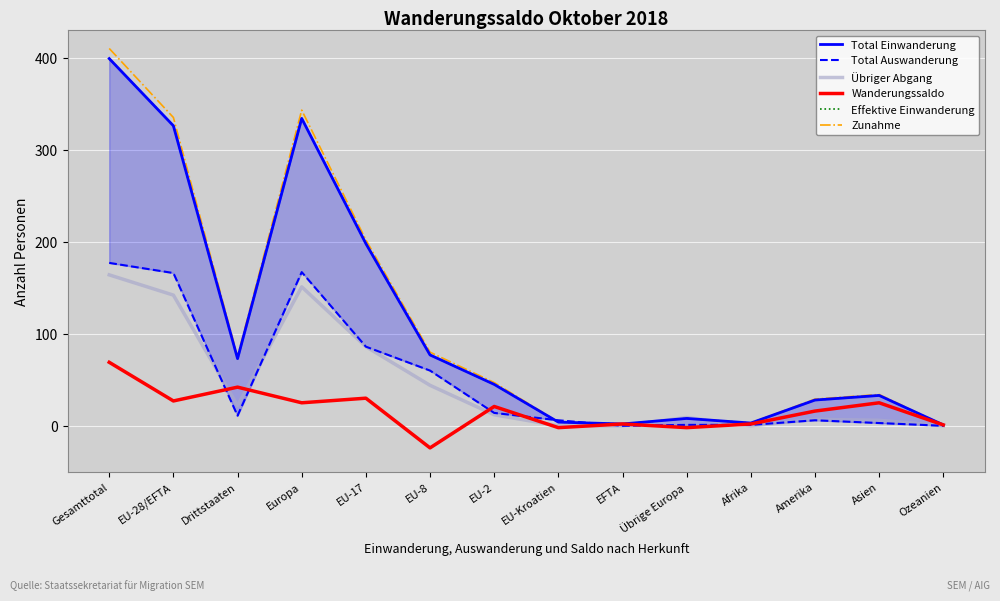

Is it true that Total Einwanderung equals 57 at EU-17?

False